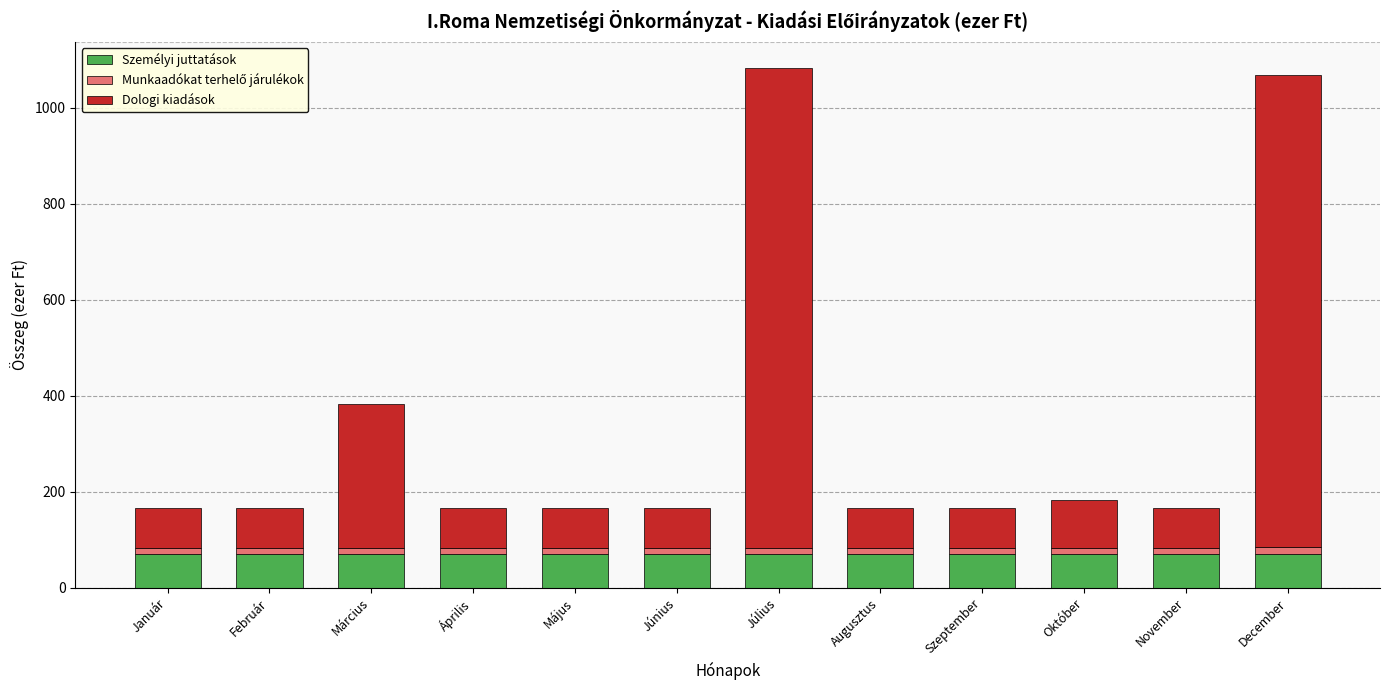

Is it true that Személyi juttatások equals 123 at Január?

False